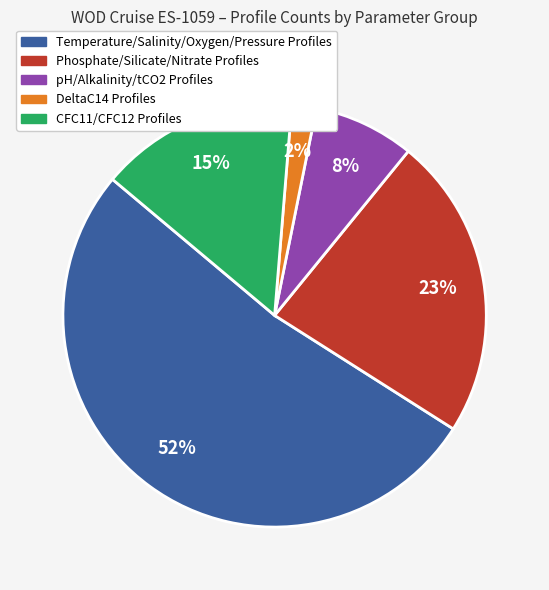

Is the sum of Temperature/Salinity/Oxygen/Pressure Profiles and Phosphate/Silicate/Nitrate Profiles greater than half?

Yes